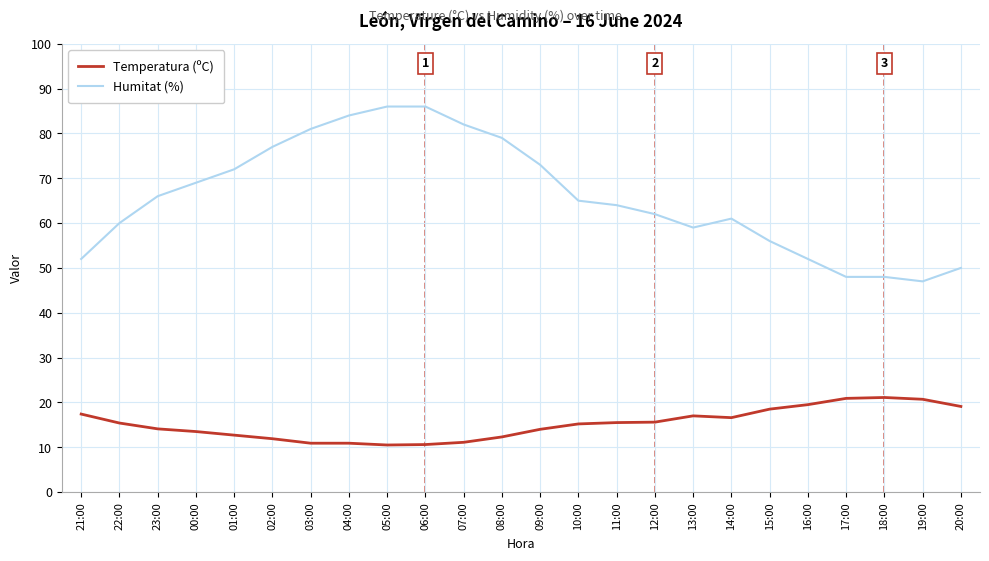

Read the Temperatura (ºC) value at 08:00.

12.3